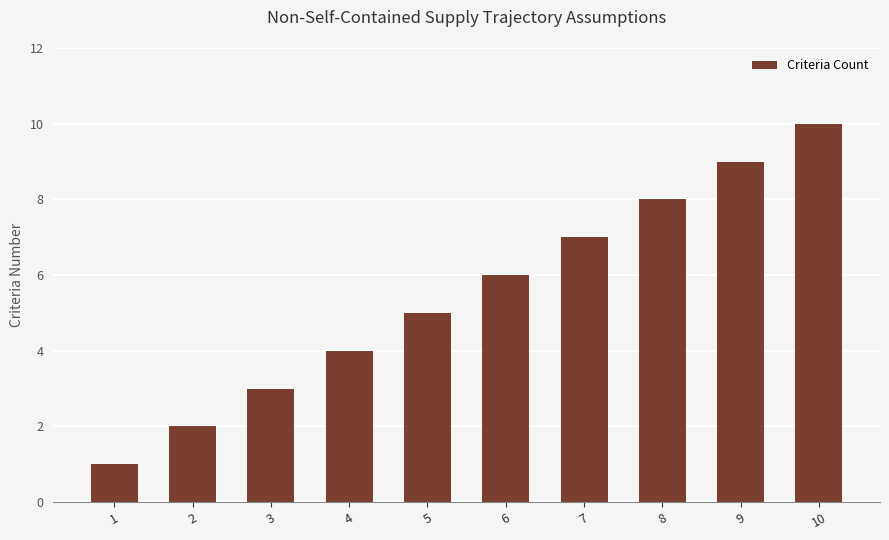

What is the minimum value shown in the chart?

1